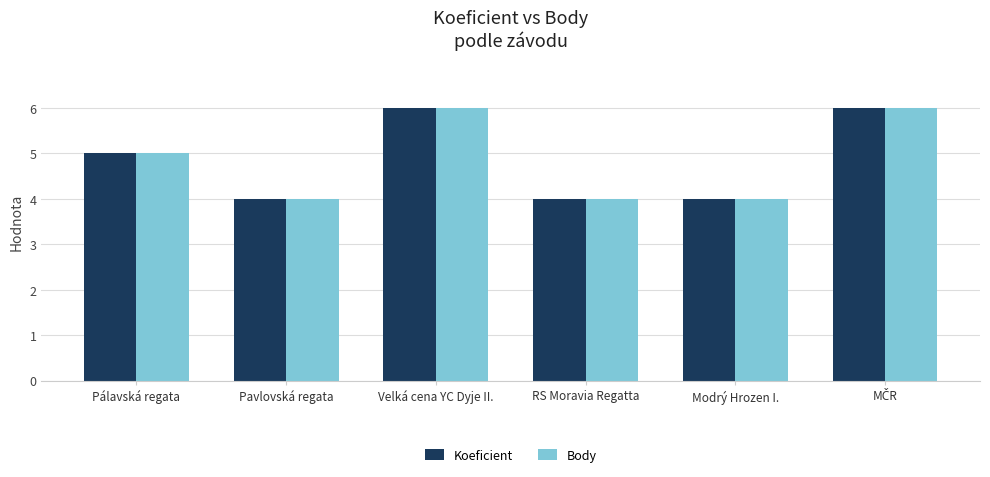

Count the number of categories in the chart.

6